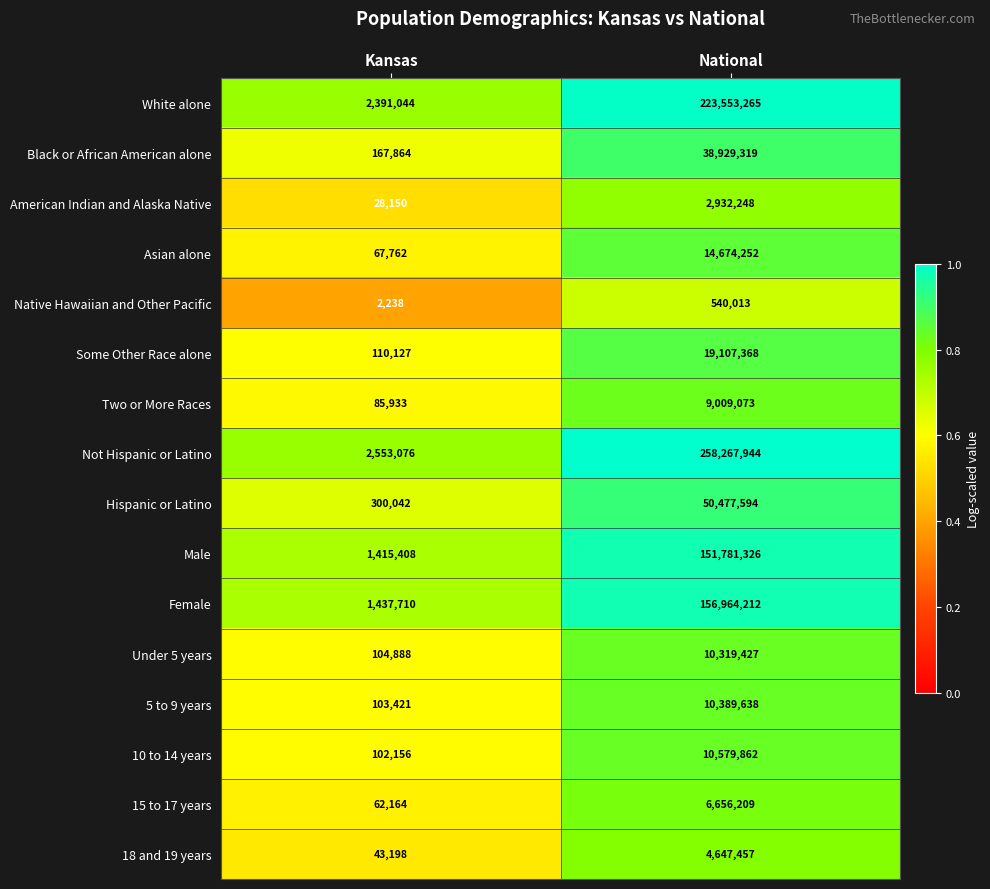

What is the total value across all series at Kansas?

8975181